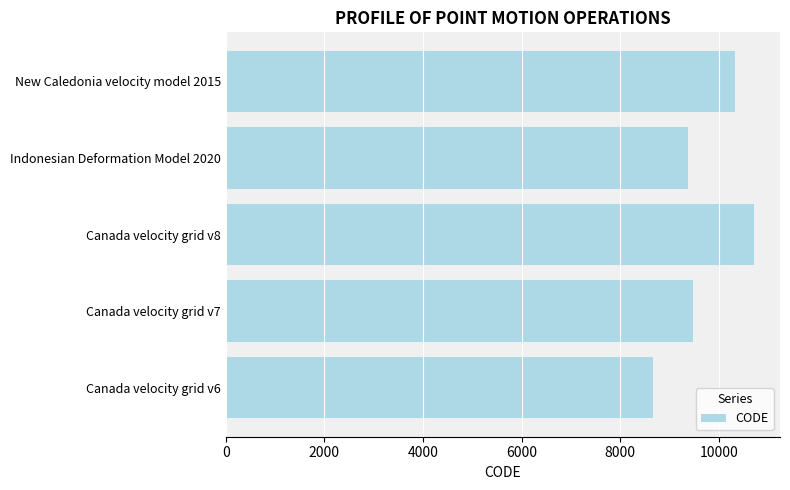

What is the difference between the maximum and minimum values?

2031